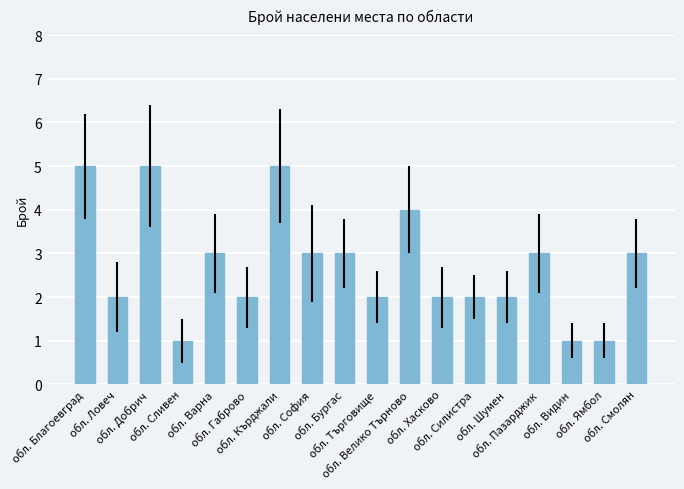

Count the values in the range 2 to 3.

11